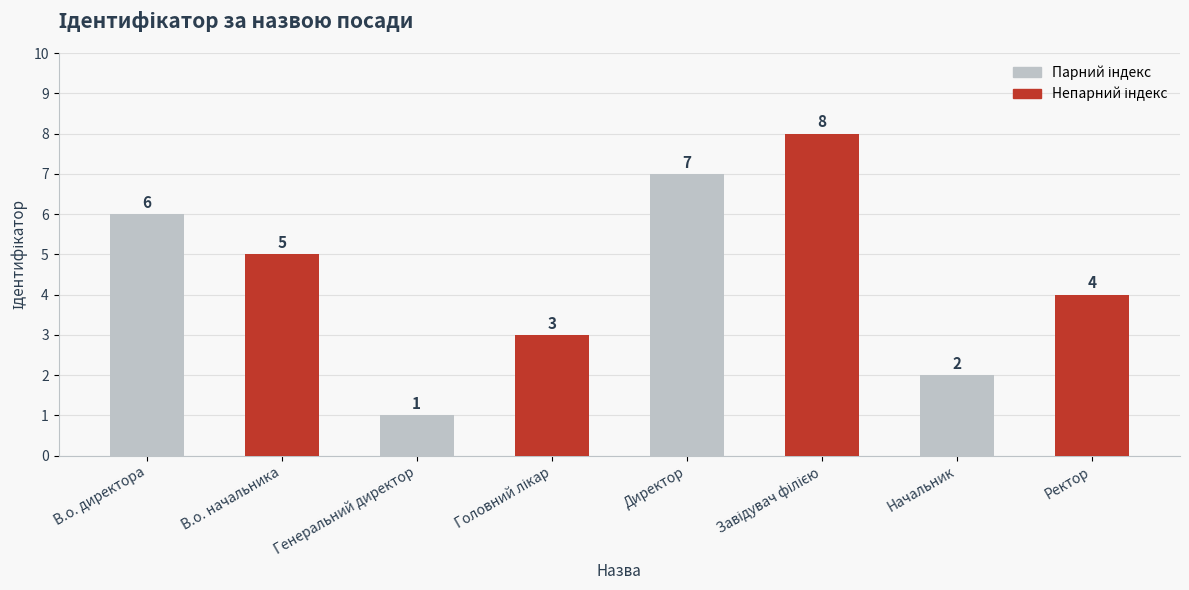

Reading left to right, list all the values displayed in this chart.

6	5	1	3	7	8	2	4